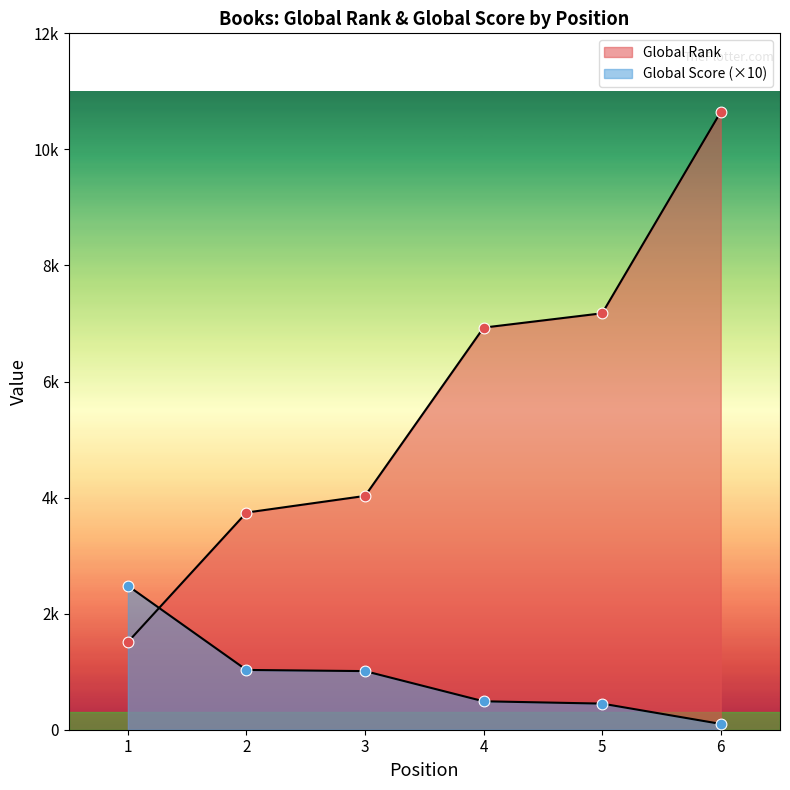

Which series reaches the minimum Y coordinate?

Global Score